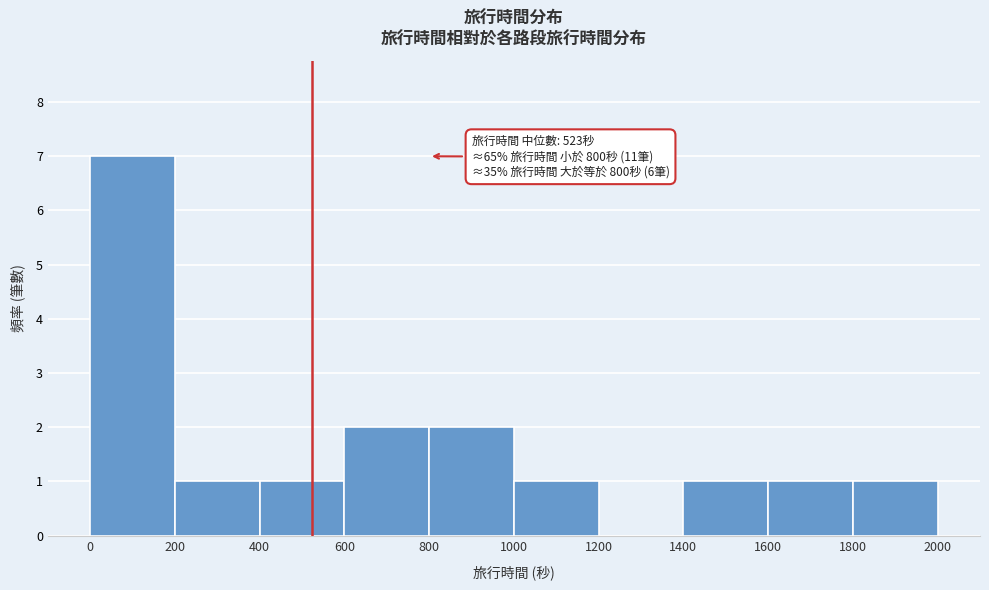

Which range on the x-axis has the tallest bar?

0 to 200